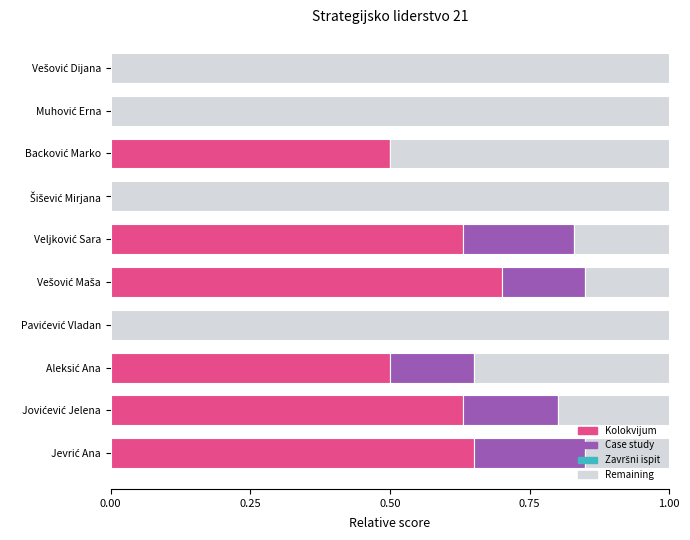

How many distinct data groups are displayed?

3